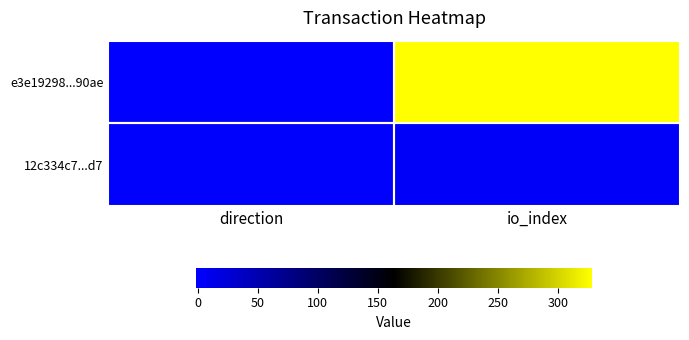

Rank the series by their average value, from highest to lowest.

e3e19298...90ae, 12c334c7...d7